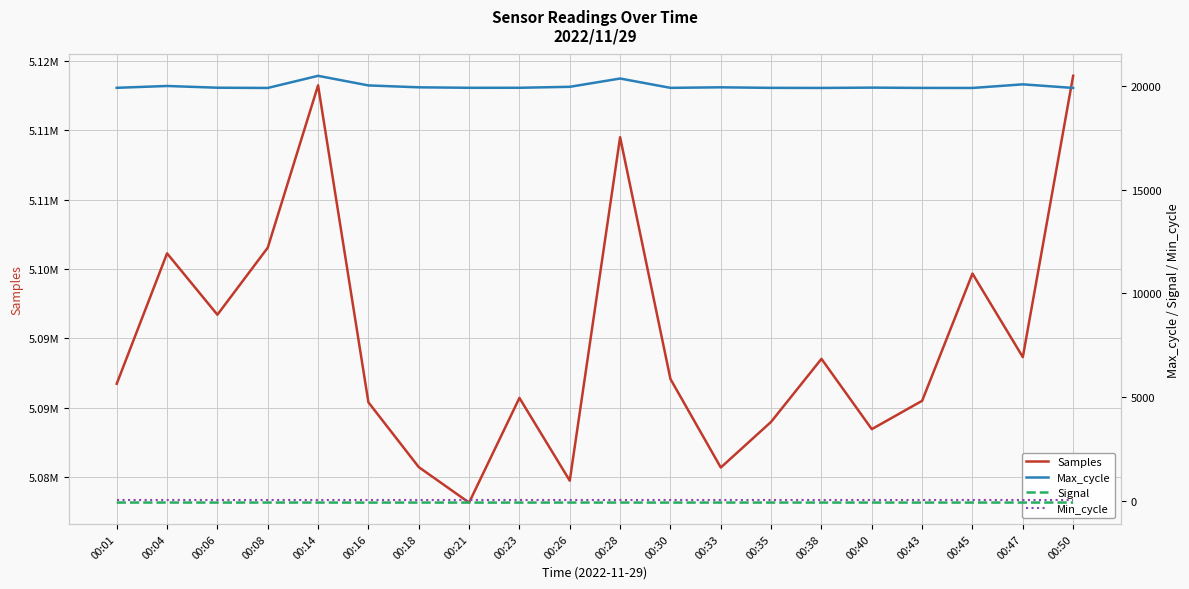

How many data points in Signal are above -83?

4